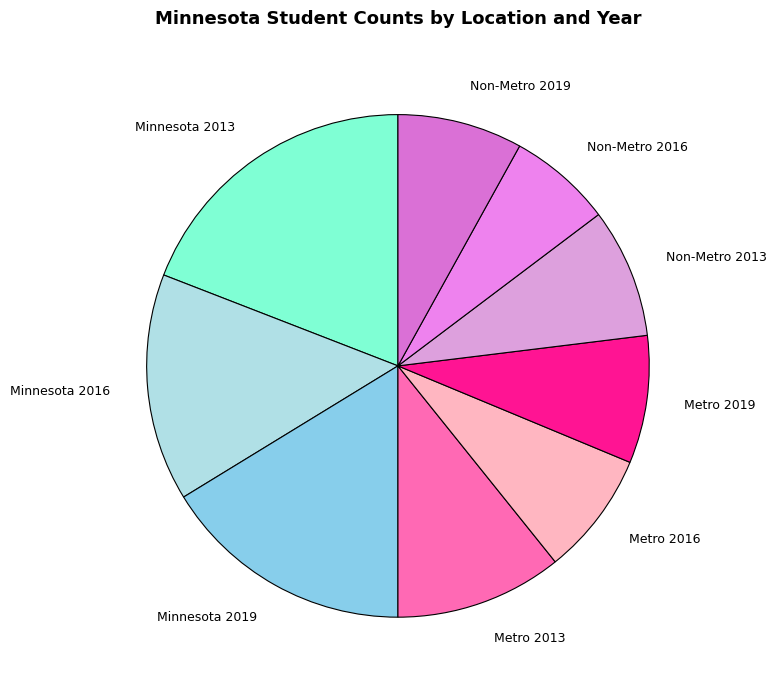

Does Non-Metro 2016 account for over 50% of the chart?

No